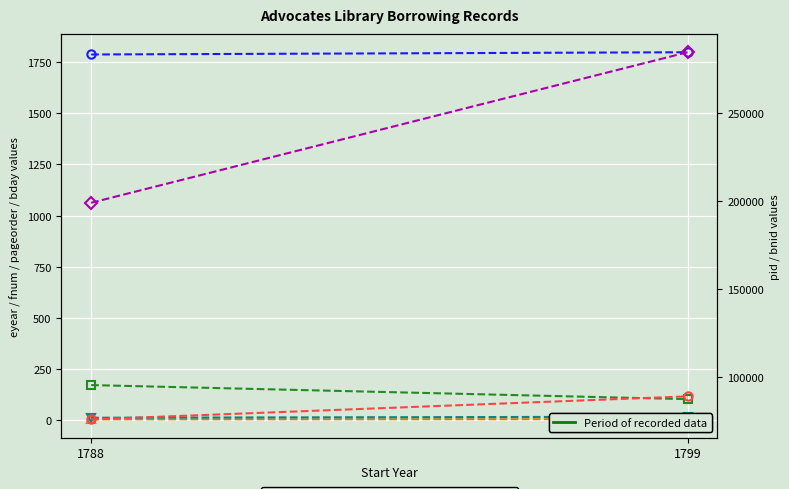

What is the value of the bnid point at the 2nd from the left?

284582